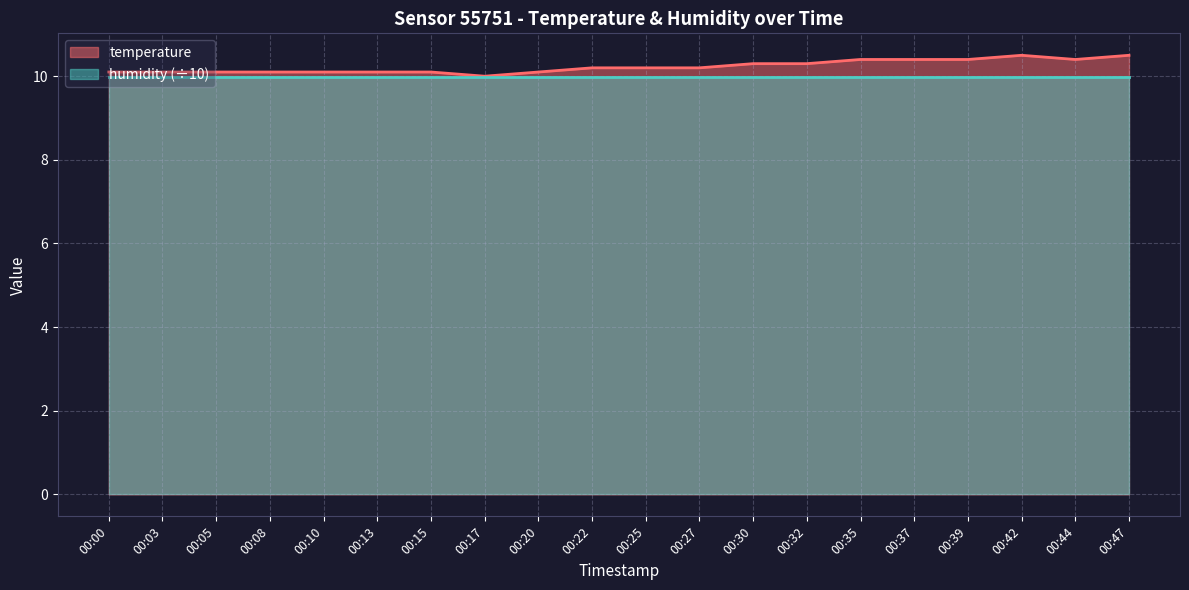

Rank the categories by value from highest to lowest.

00:42, 00:47, 00:35, 00:37, 00:39, 00:44, 00:30, 00:32, 00:22, 00:25, 00:27, 00:00, 00:03, 00:05, 00:08, 00:10, 00:13, 00:15, 00:20, 00:17